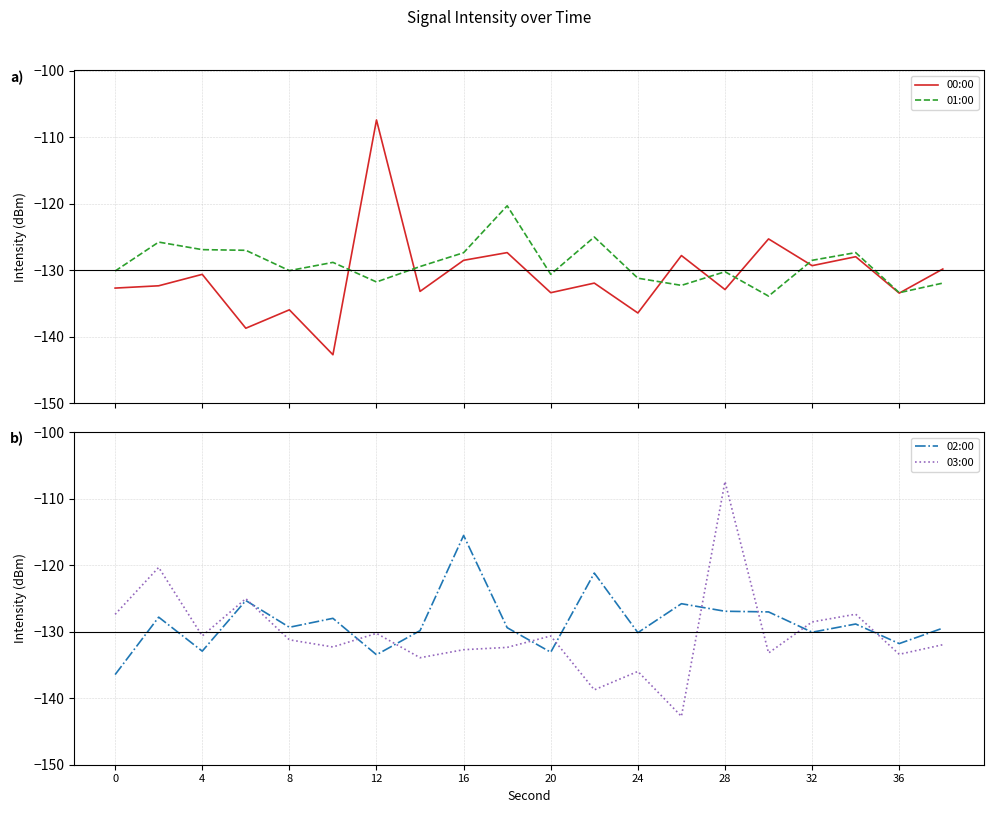

What is the highest value of the 00:00 series?

-107.4